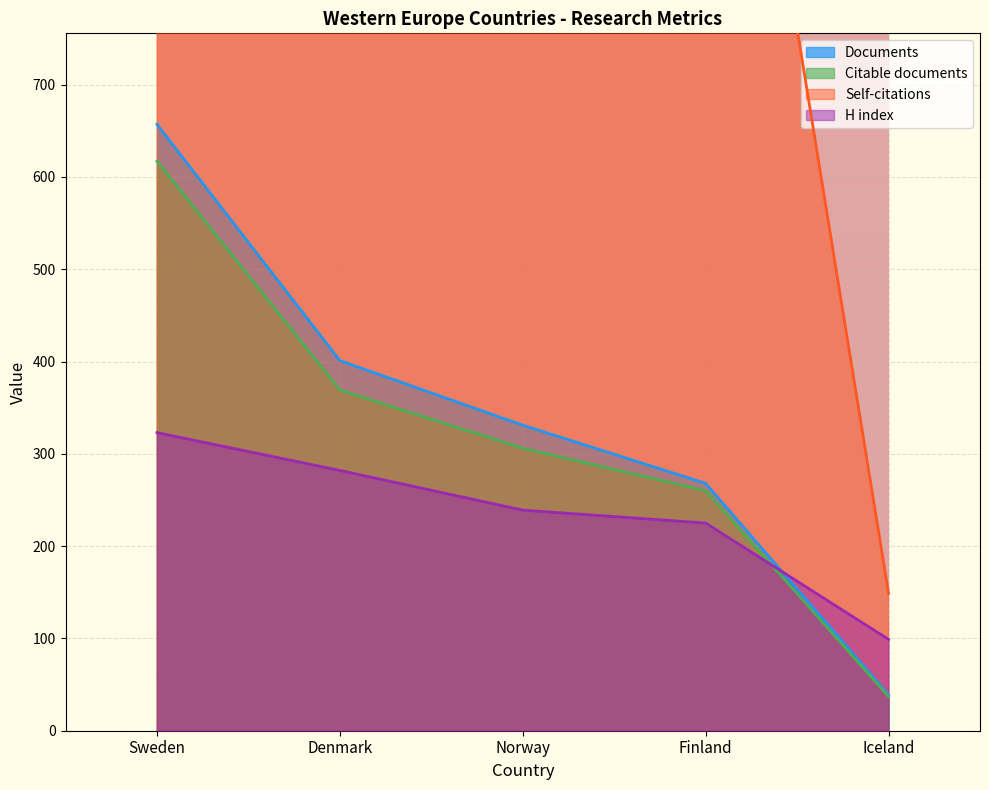

True or false: Citations and H index intersect in this chart.

False